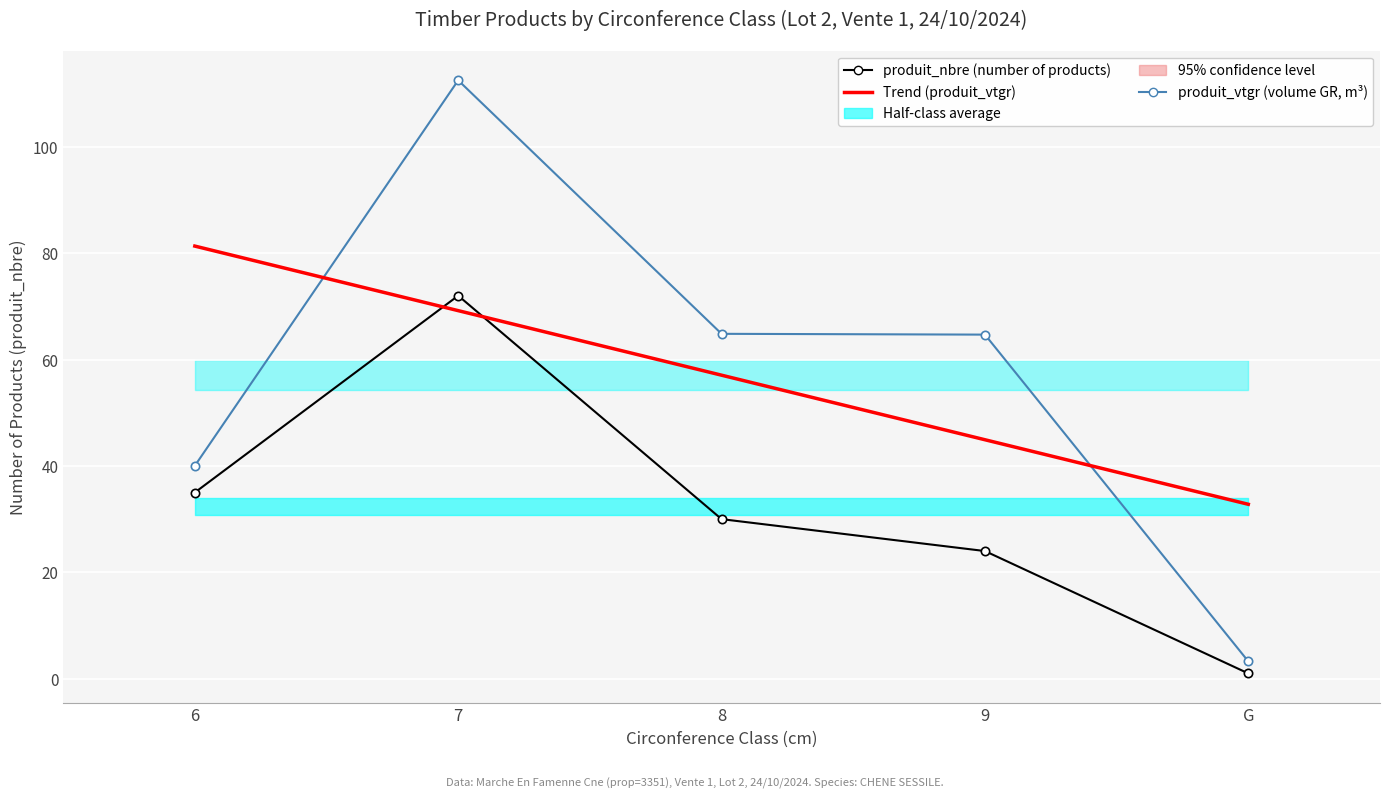

At which label is produit_nbre (number of products) closest to 36?

6